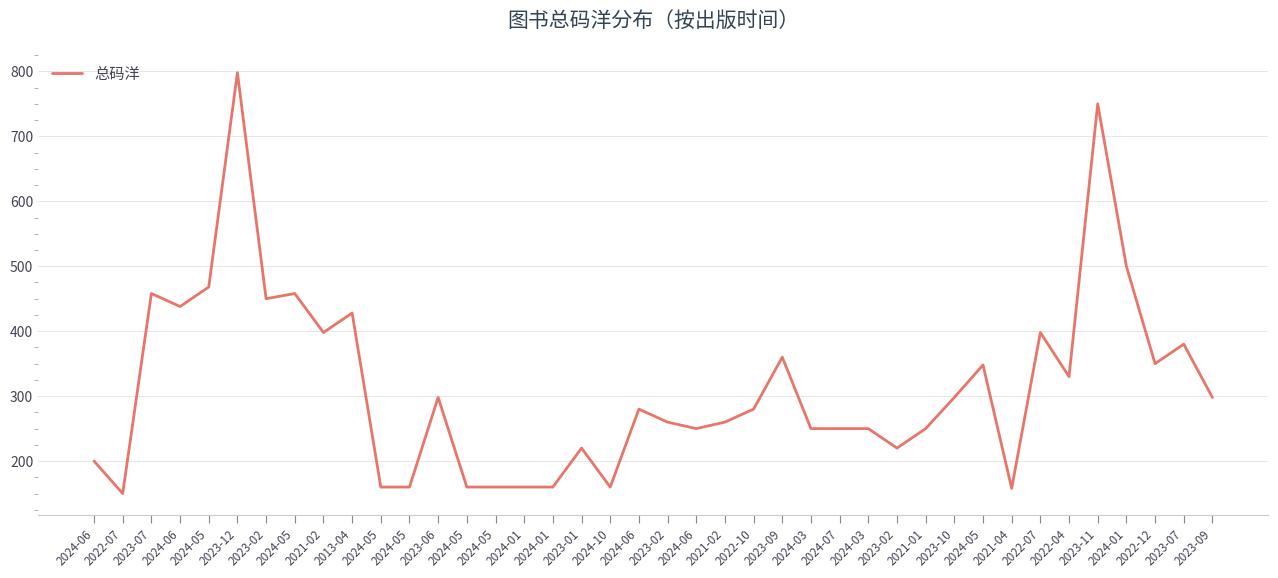

How many lines are shown in the chart?

1